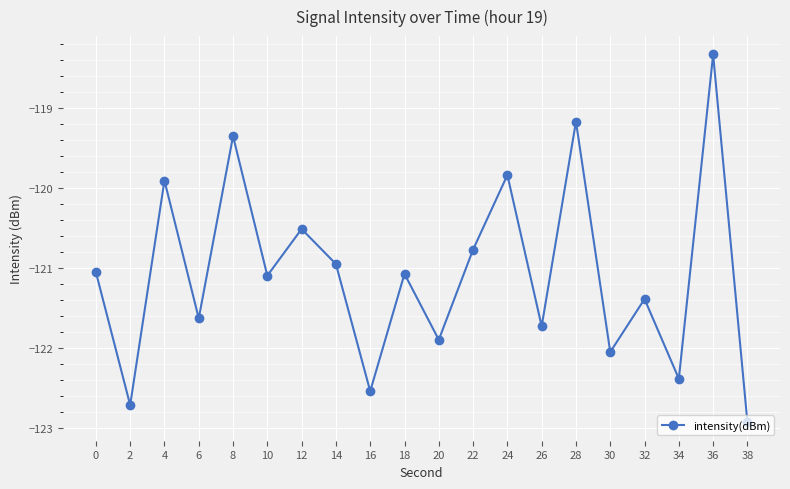

Where is the data nearest to the value -120?

4